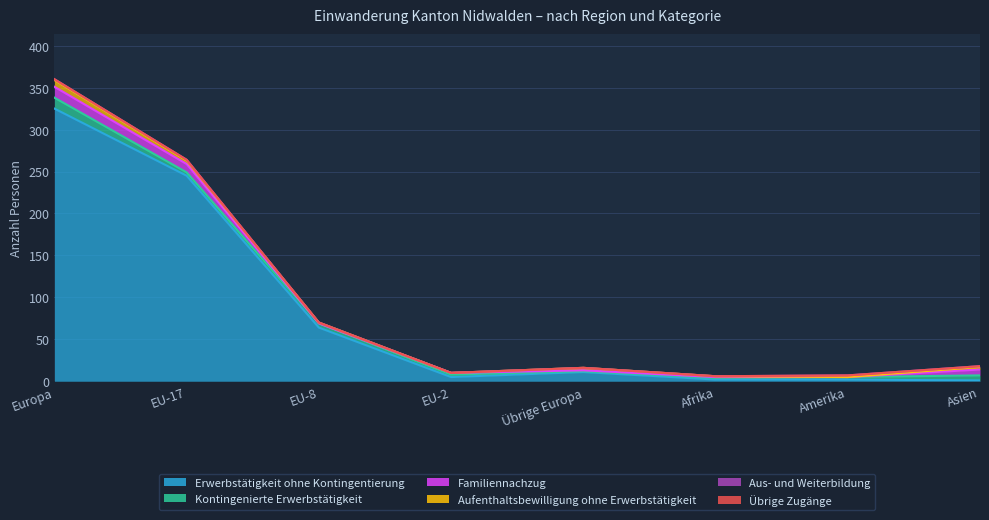

What is the average value of the Kontingenierte Erwerbstätigkeit series?

5